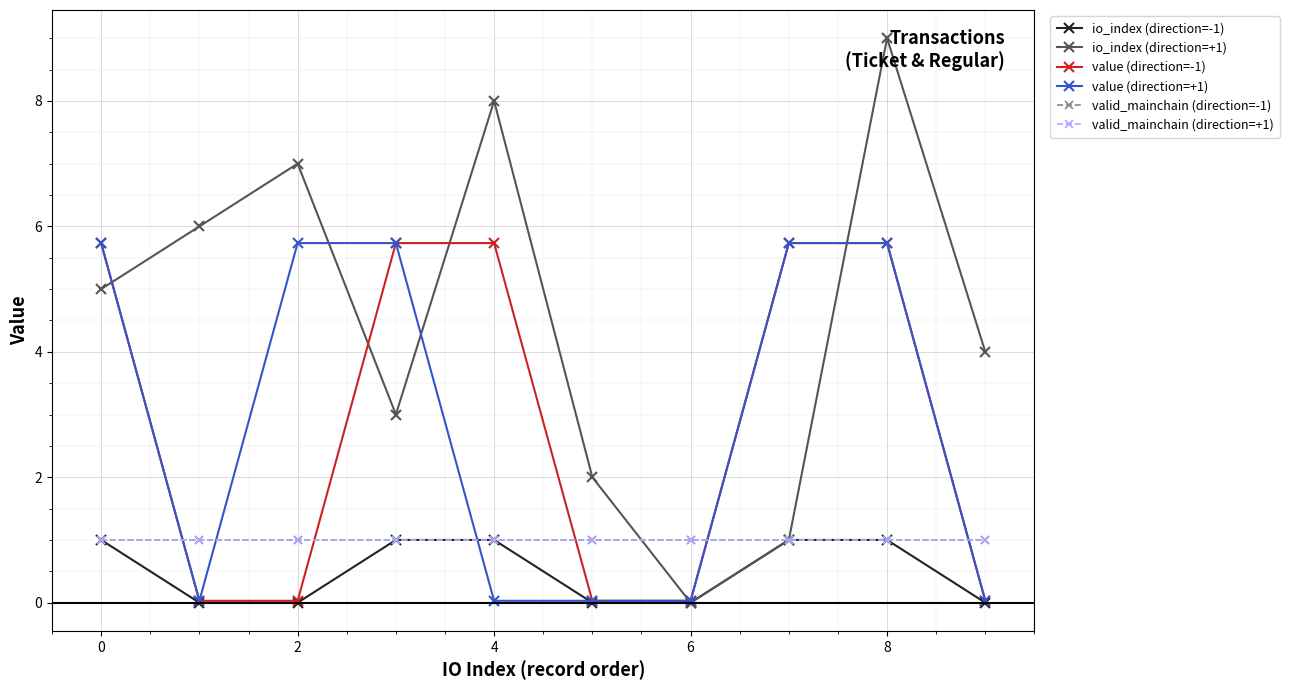

True or false: valid_mainchain (direction=+1) has more than 0 points higher than both neighbors.

False